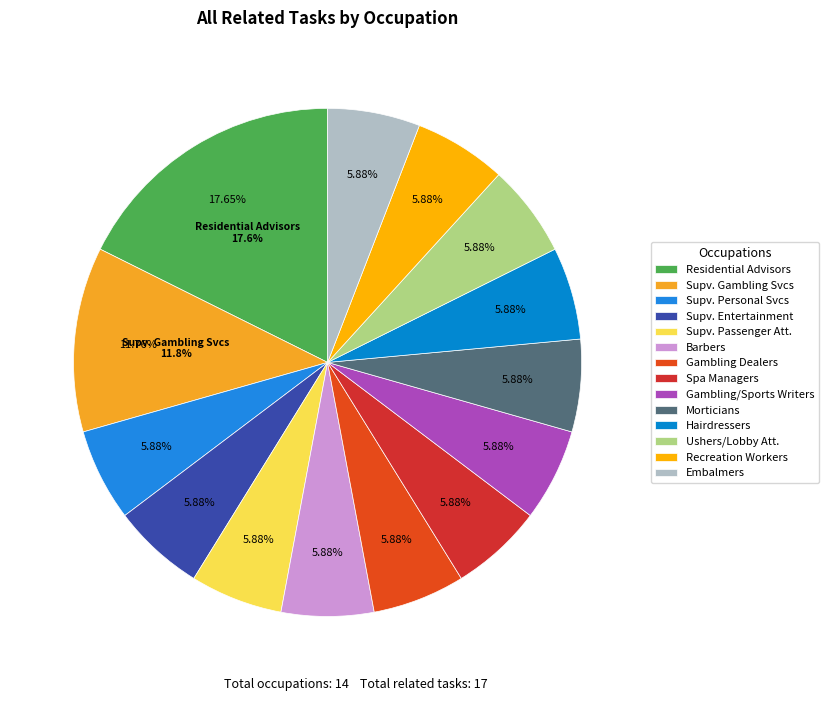

Which category has the biggest portion of the pie?

Residential Advisors